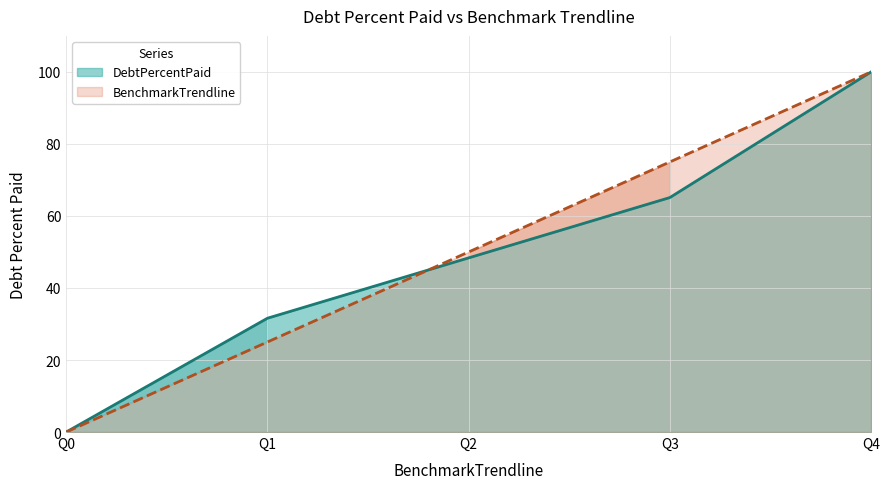

How many intersections are there between DebtPercentPaid and BenchmarkTrendline?

1